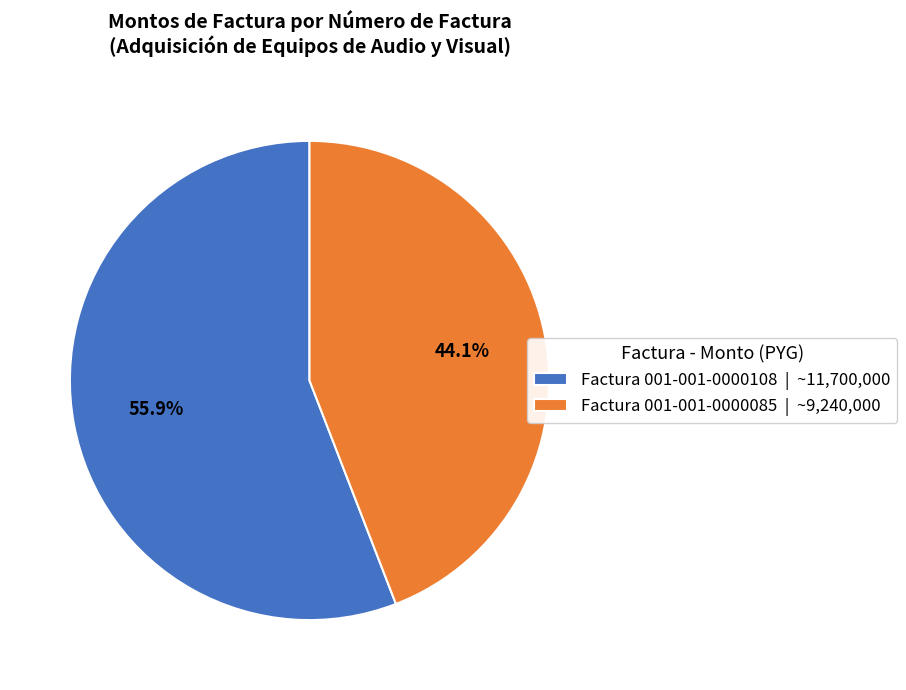

The Factura 001-001-0000108 slice represents 56% of the pie. True or false?

True